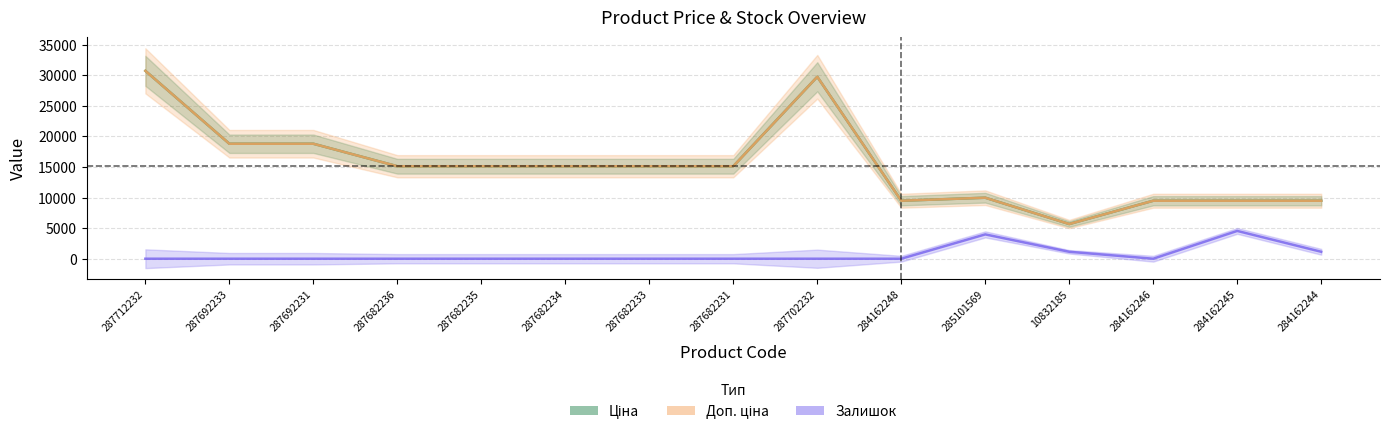

Is it true that Ціна equals 6919.4 at 287692233?

False